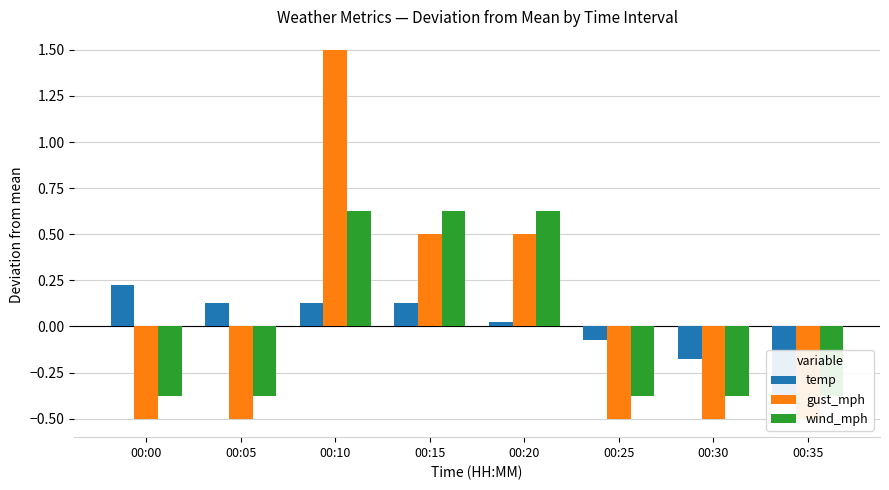

The temp series shows -0.3 at 00:30. True or false?

False